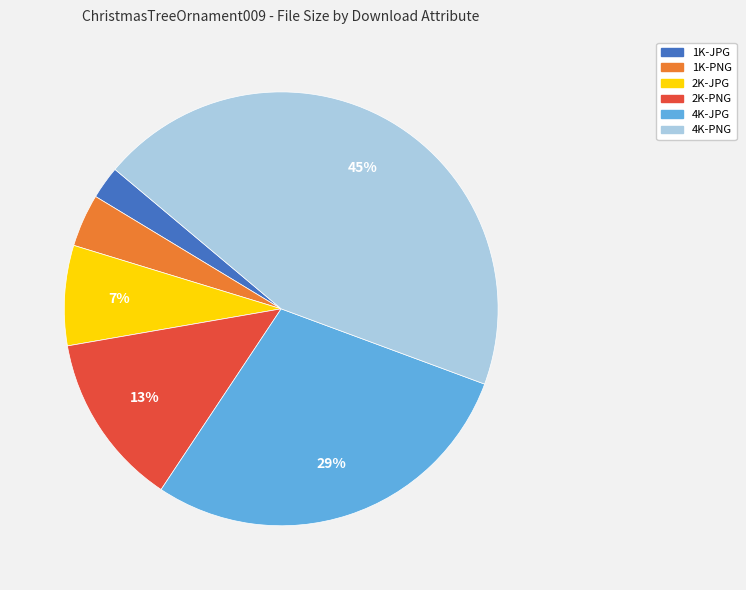

To the nearest percent, what is the average slice percentage?

17%